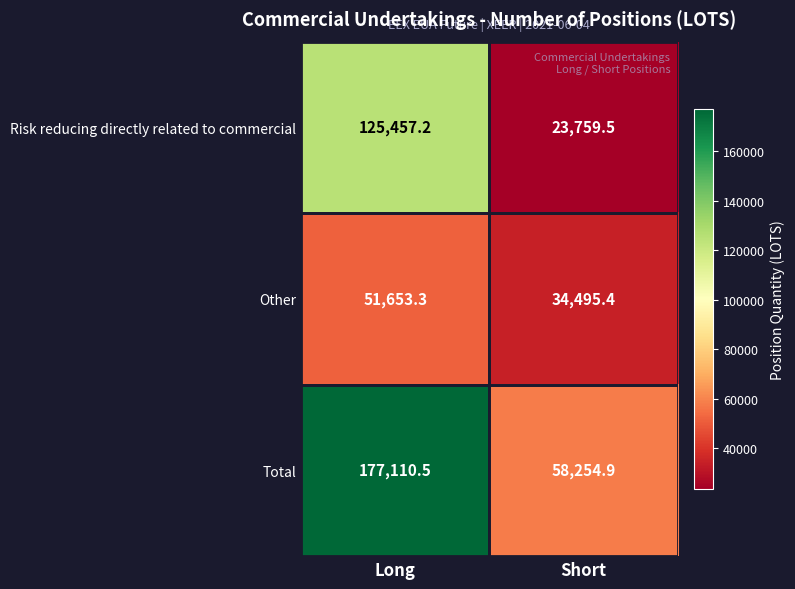

At how many categories does at least one series exceed 79850?

1